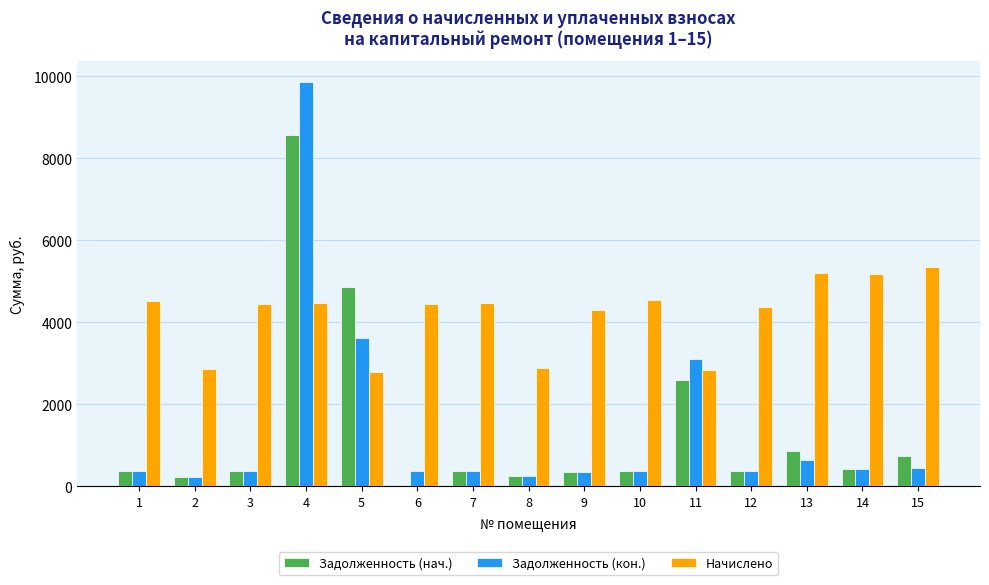

Which series changed the most between 9 and 11?

Задолженность (кон.)